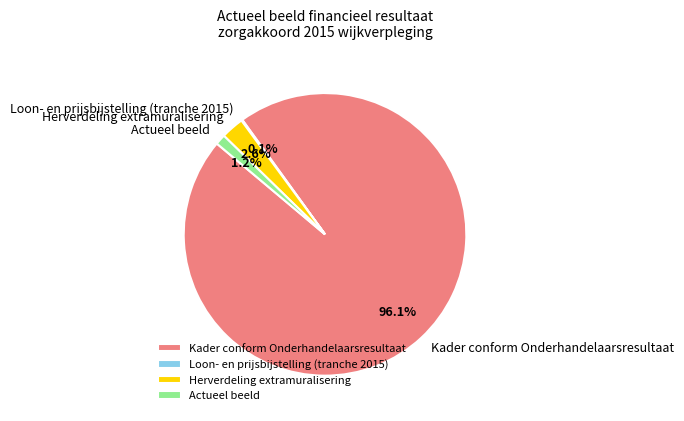

True or false: Actueel beeld accounts for 11% of the total.

False